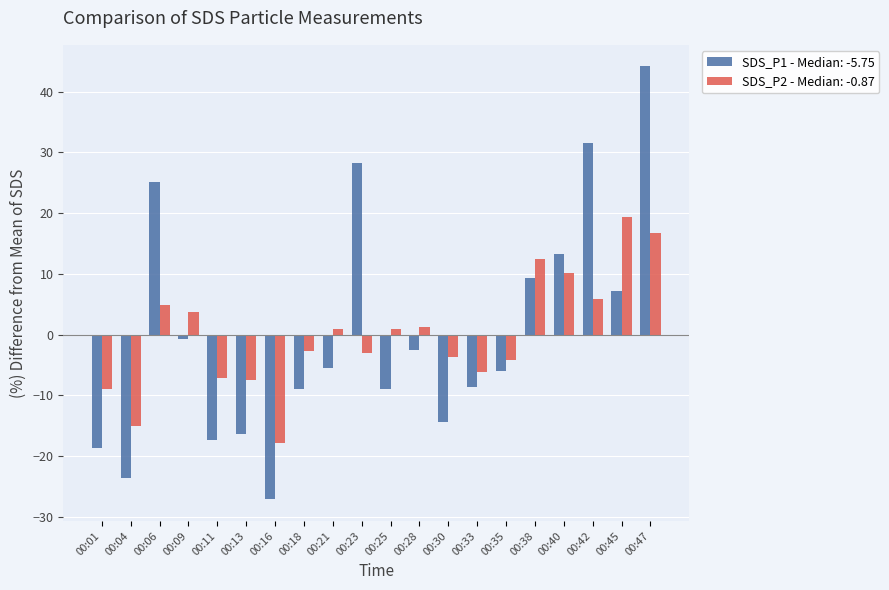

Which series has the widest spread of values?

SDS_P1 - Median: -5.75